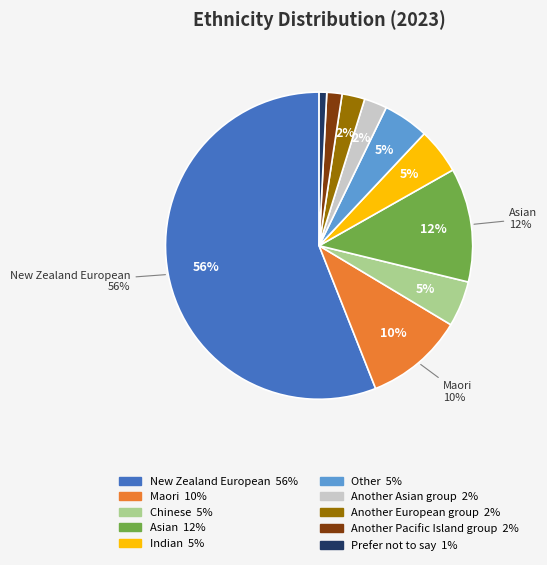

To the nearest percent, what is the difference between the largest and smallest slice percentages?

55%